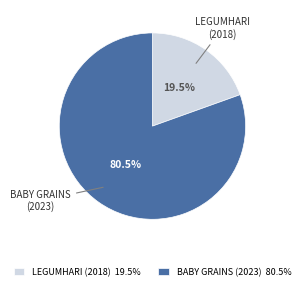

Rank the categories by value from lowest to highest.

LEGUMHARI (2018), BABY GRAINS (2023)